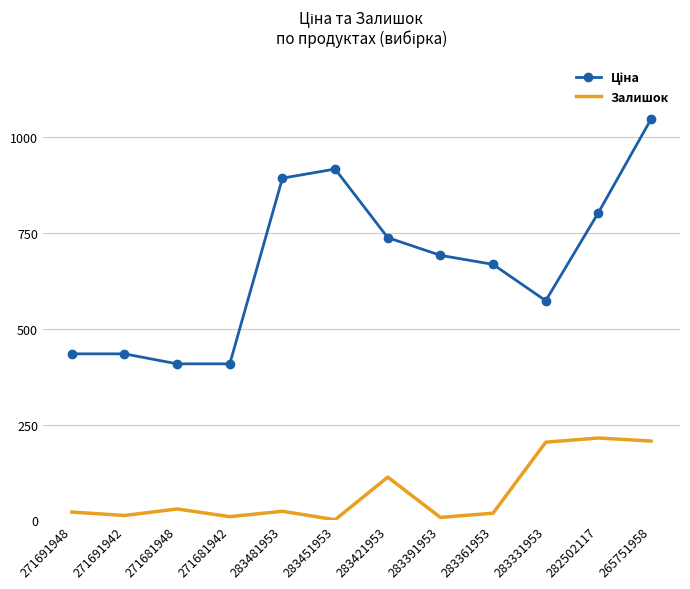

Which label corresponds to the largest value in the chart?

265751958